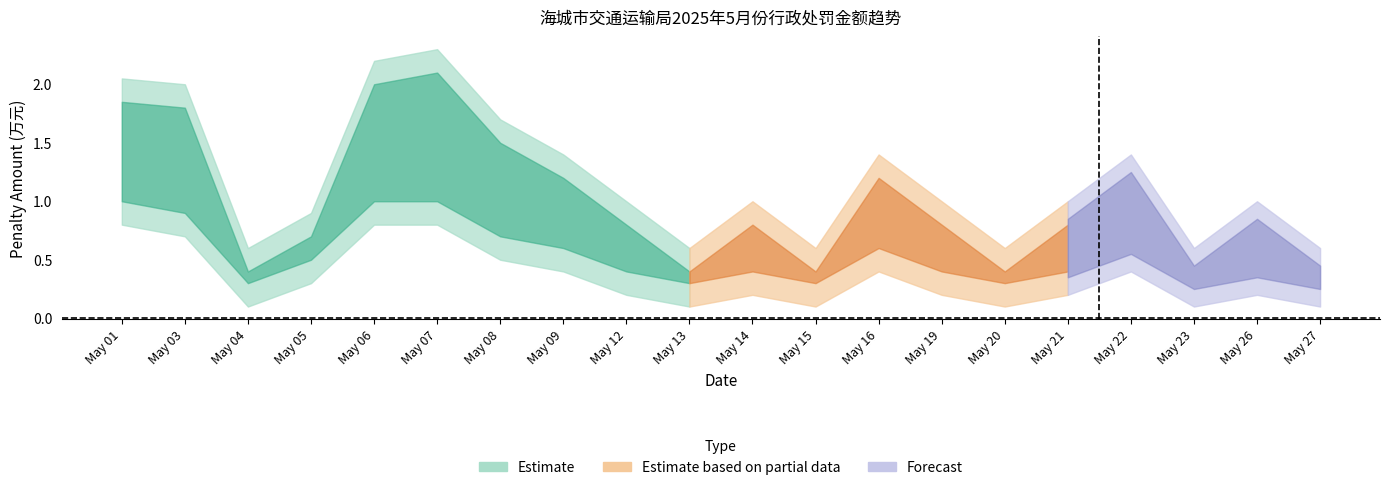

The value of penalty_lower at 05-01 is 0.2. True or false?

False